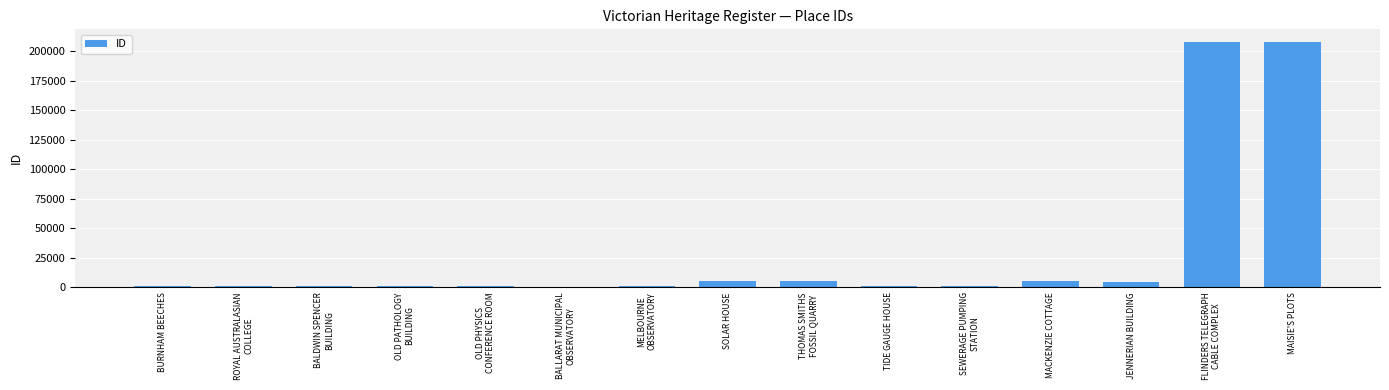

What is the greatest value displayed?

208374